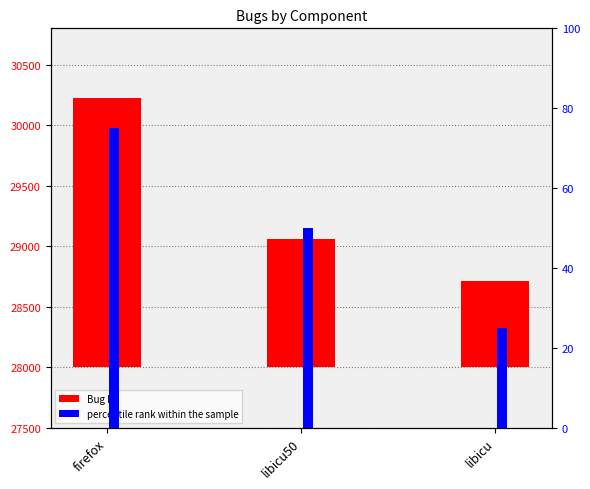

Which has a higher value, firefox or libicu?

firefox